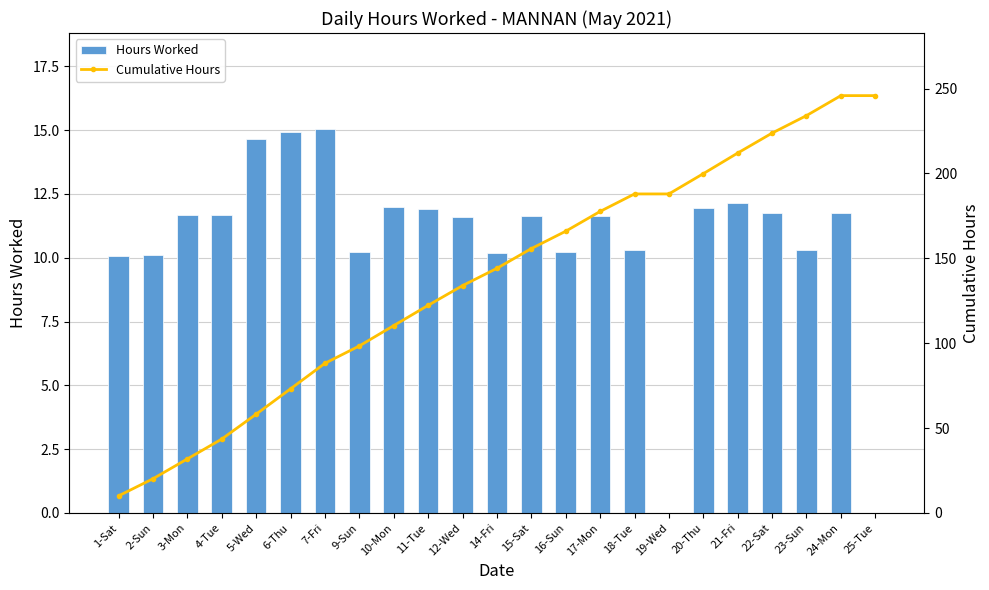

The Cumulative Hours series shows 199.8 at 20-Thu. True or false?

True